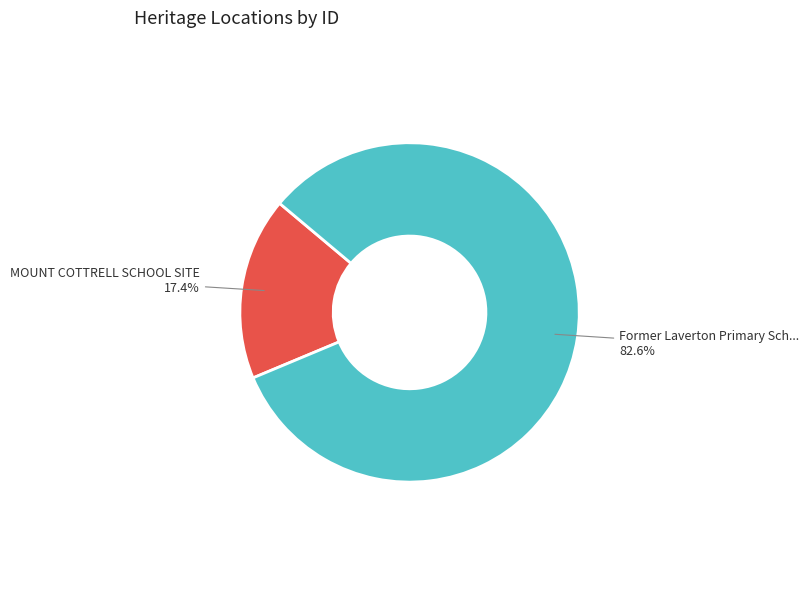

How many slices are in this pie chart?

2